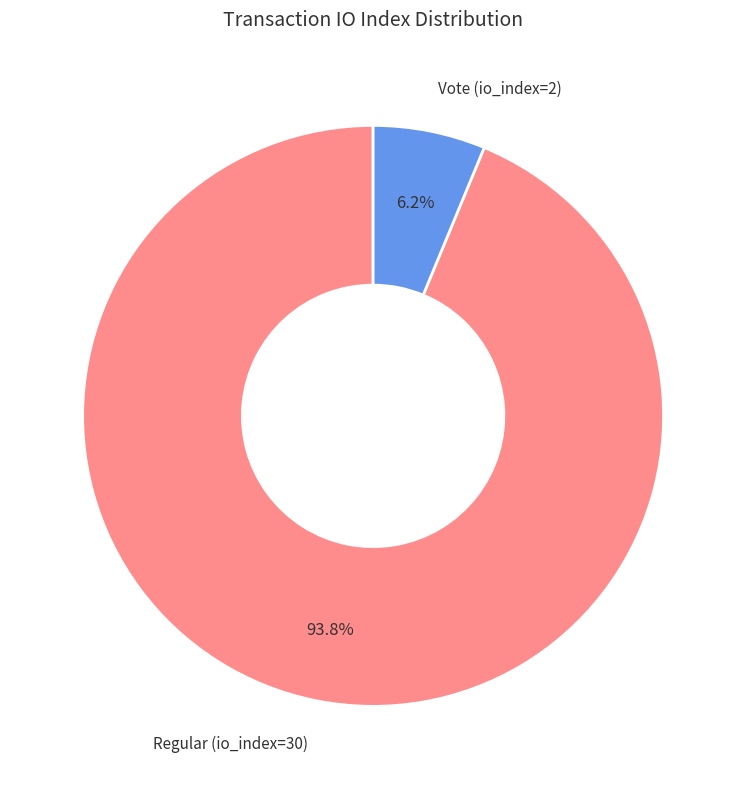

How many slices are in this pie chart?

2